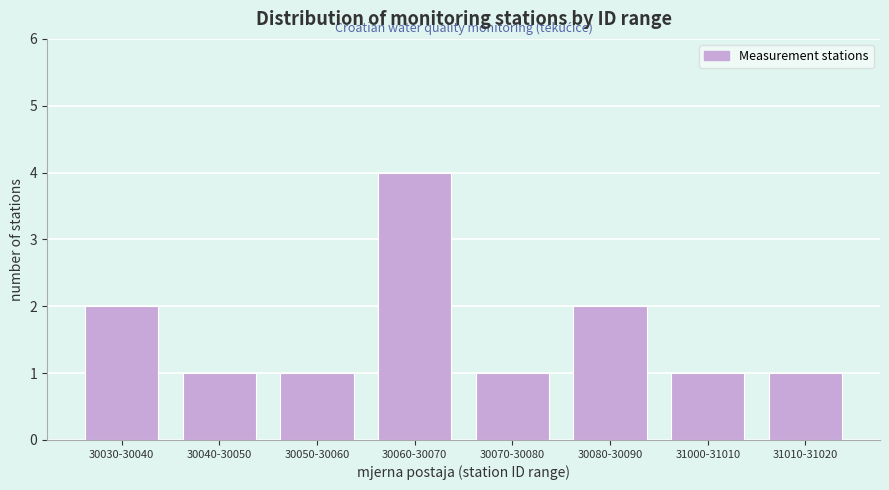

Reading left to right, list all the values displayed in this chart.

30030-30040=2	30040-30050=1	30050-30060=1	30060-30070=4	30070-30080=1	30080-30090=2	31000-31010=1	31010-31020=1